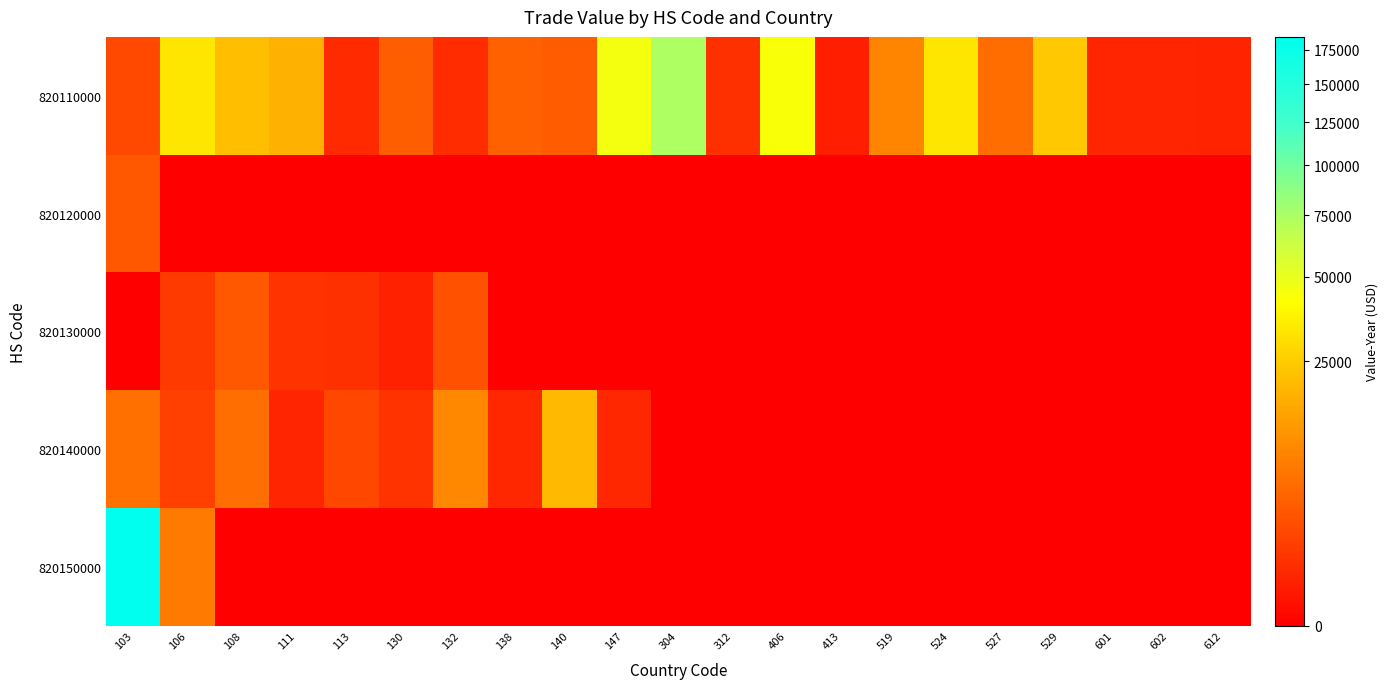

What is the total value across all series at 103?

195731